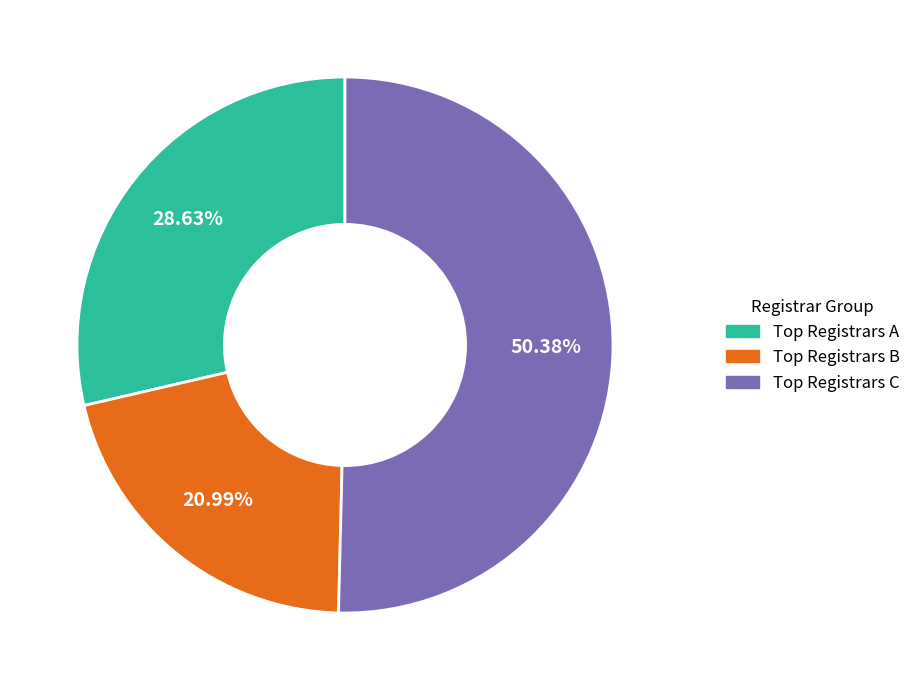

Which category accounts for the majority?

Top Registrars C